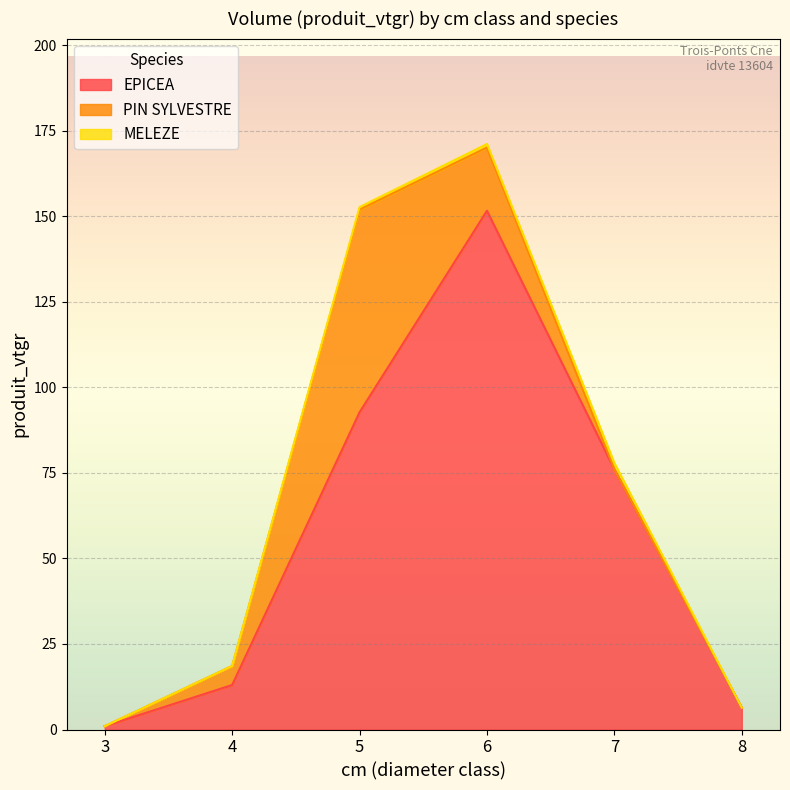

In PIN SYLVESTRE, how many points are higher than both neighbors (excluding endpoints)?

1